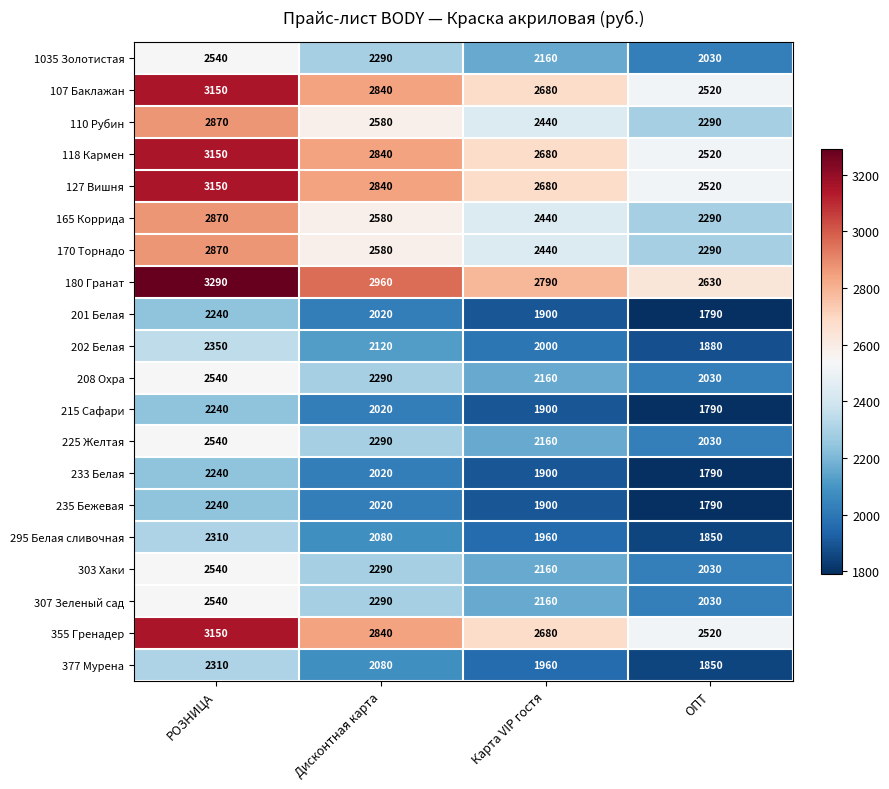

At which label is 208 Охра closest to 2285?

Дисконтная карта